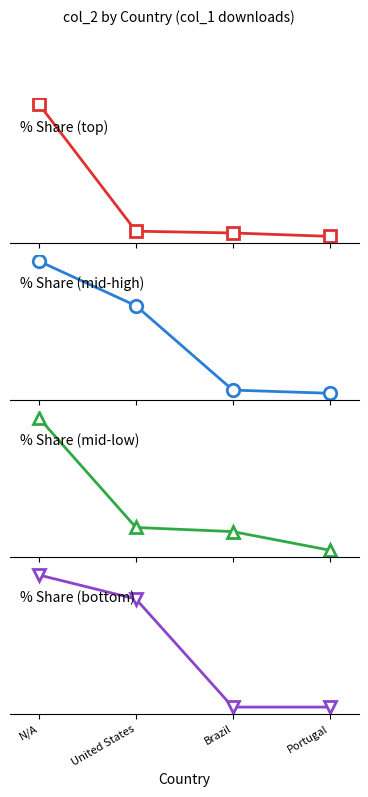

What is the difference between the col_2 (panel 4) values at Portugal and United States?

0.3